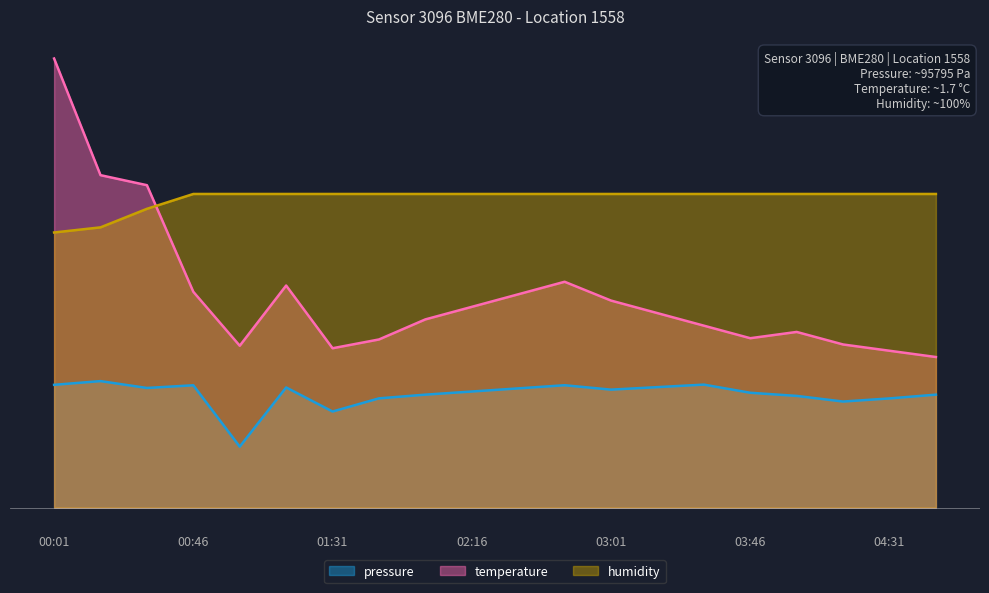

Reading left to right, transcribe all the data shown in this chart.

pressure: 00:01=19.6	00:16=20.2	00:31=19.1	00:46=19.5	01:01=9.7	01:16=19.1	01:31=15.3	01:46=17.4	02:01=18.0	02:16=18.5	02:31=19.0	02:46=19.5	03:01=18.8	03:16=19.2	03:31=19.6	03:46=18.3	04:01=17.8	04:16=16.9	04:31=17.4	04:46=18.0
temperature: 00:01=71.6	00:16=53.0	00:31=51.4	00:46=34.4	01:01=25.8	01:16=35.4	01:31=25.4	01:46=26.8	02:01=30.0	02:16=32.0	02:31=34.0	02:46=36.0	03:01=33.0	03:16=31.0	03:31=29.0	03:46=27.0	04:01=28.0	04:16=26.0	04:31=25.0	04:46=24.0
humidity: 00:01=43.9	00:16=44.7	00:31=47.6	00:46=50.0	01:01=50.0	01:16=50.0	01:31=50.0	01:46=50.0	02:01=50.0	02:16=50.0	02:31=50.0	02:46=50.0	03:01=50.0	03:16=50.0	03:31=50.0	03:46=50.0	04:01=50.0	04:16=50.0	04:31=50.0	04:46=50.0